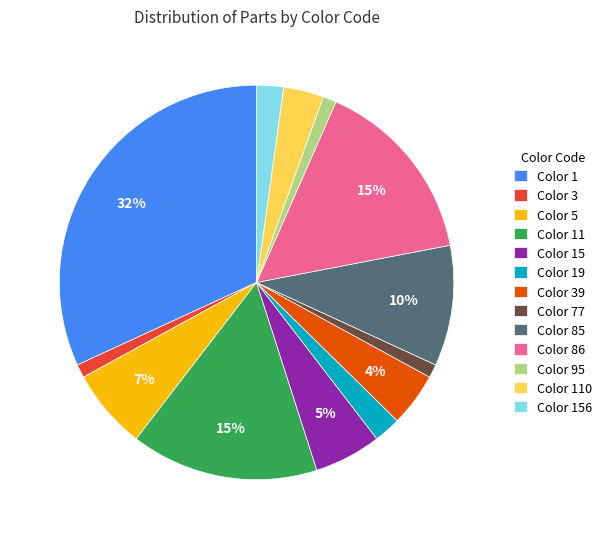

Which has a higher value, Color 39 or Color 156?

Color 39